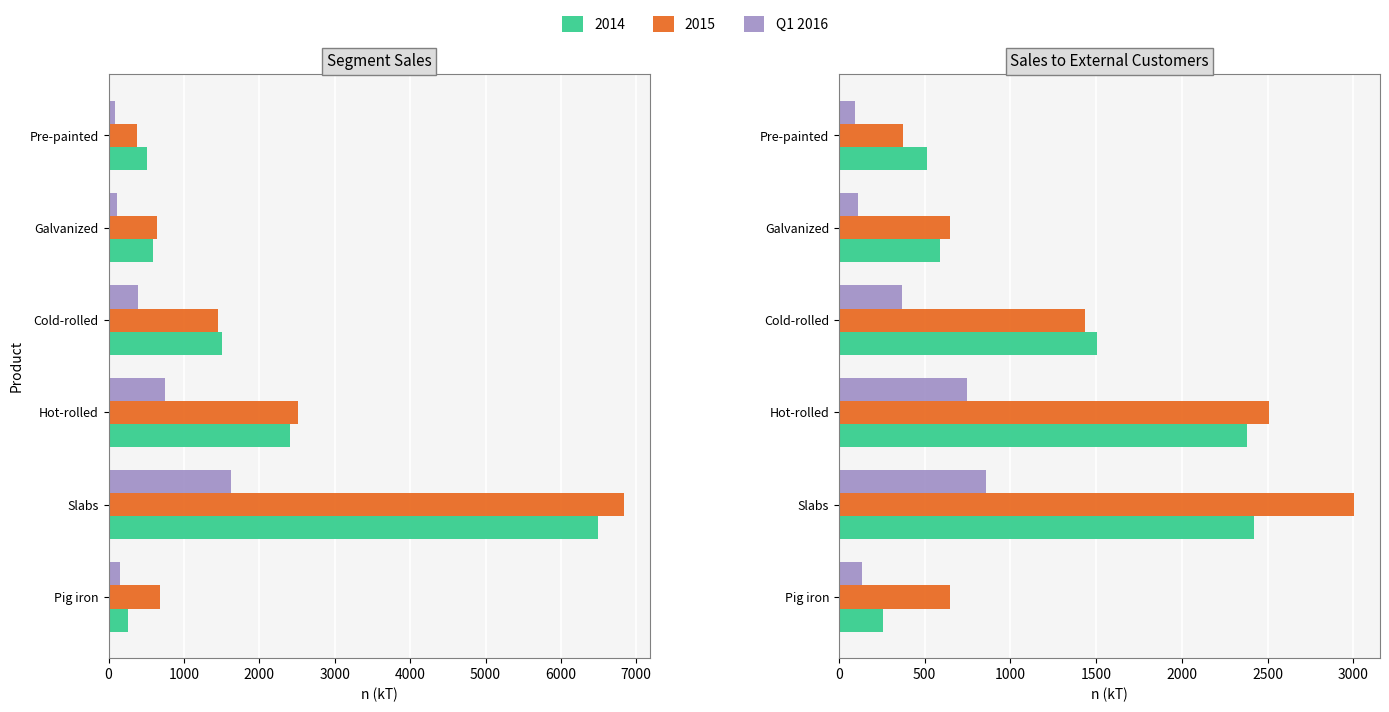

What is the value of the 2nd bar from the left?

857.7